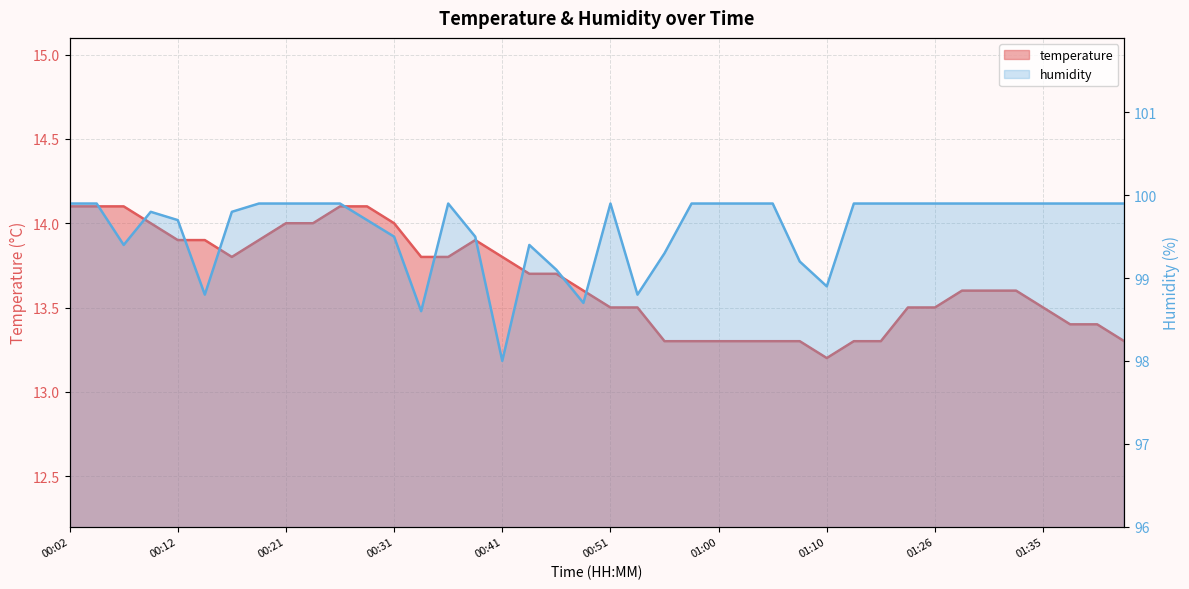

What is the difference between the highest and lowest values at 01:43?

86.6